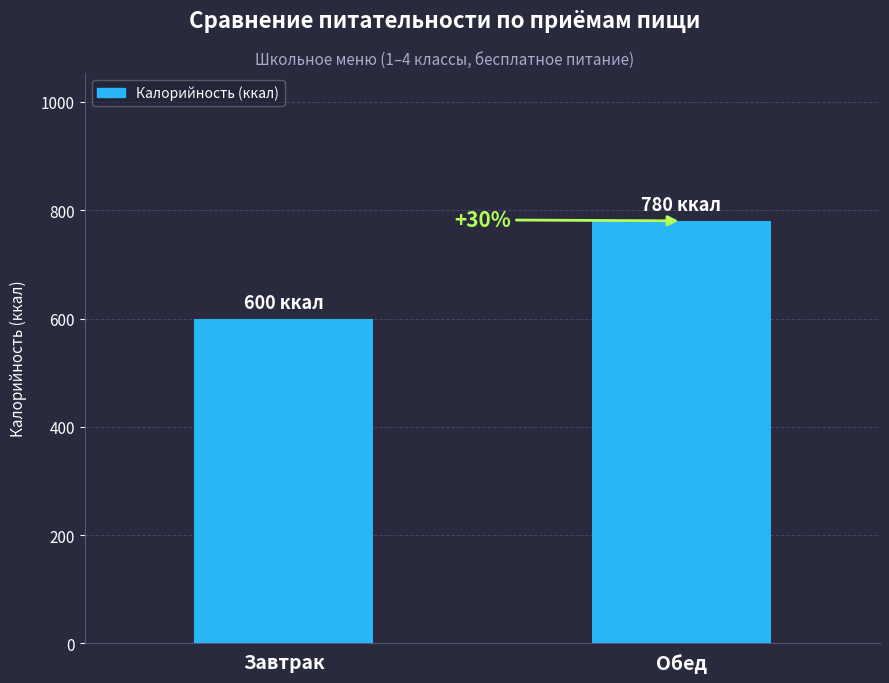

What is the change in value from Завтрак to Обед?

+180.4